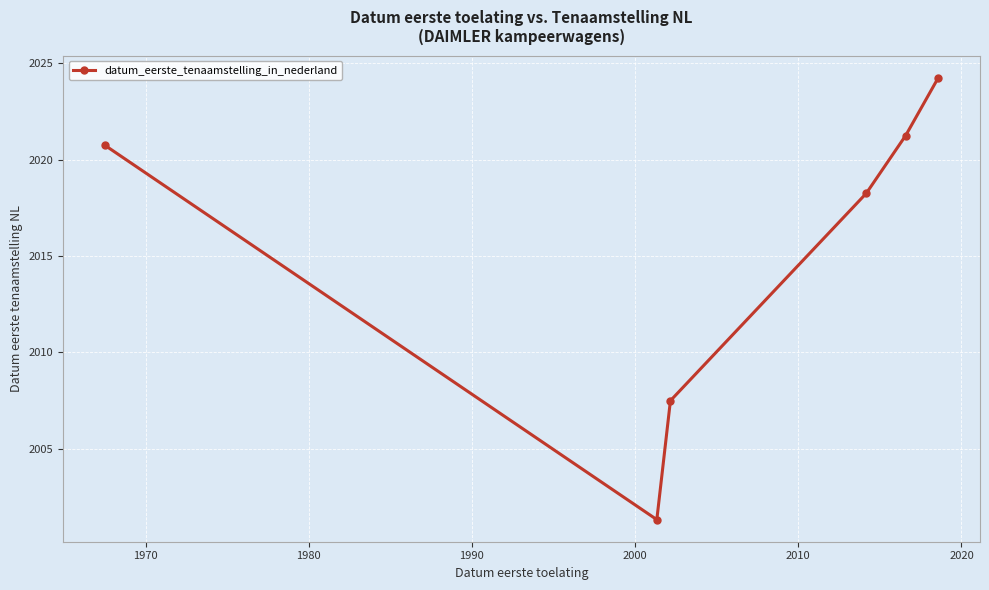

What is the minimum value shown in the chart?

2001.3